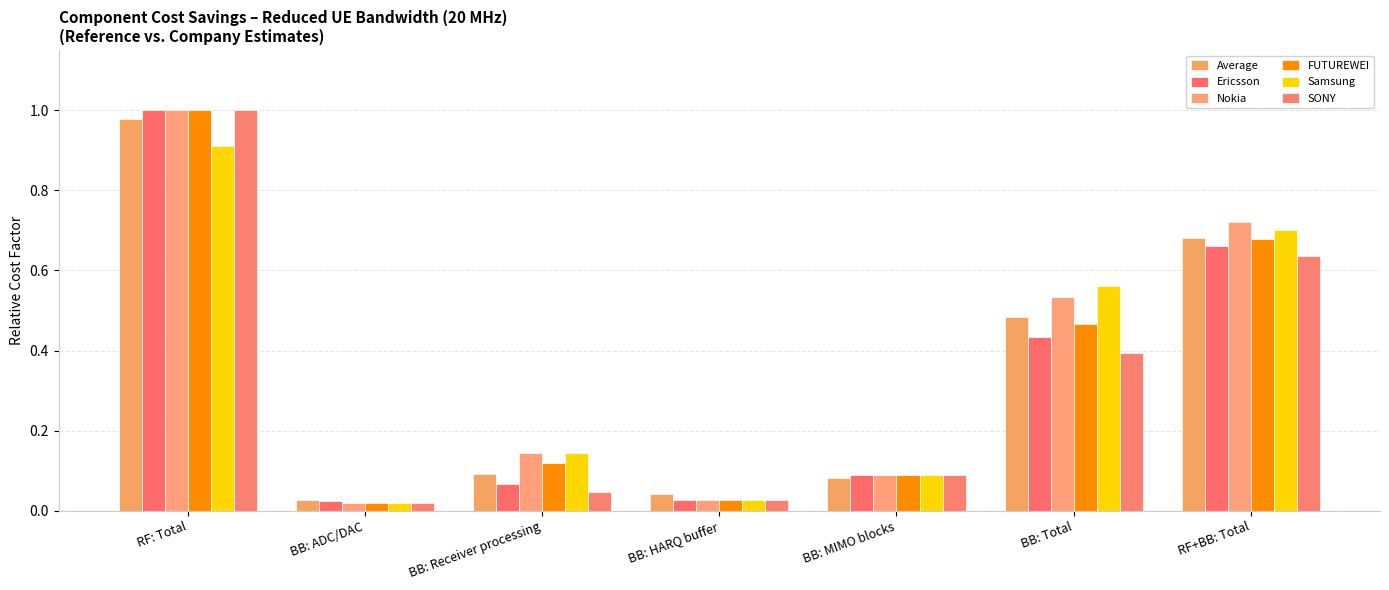

What are all the series names shown in the legend?

Average, Ericsson, Nokia, FUTUREWEI, Samsung, SONY